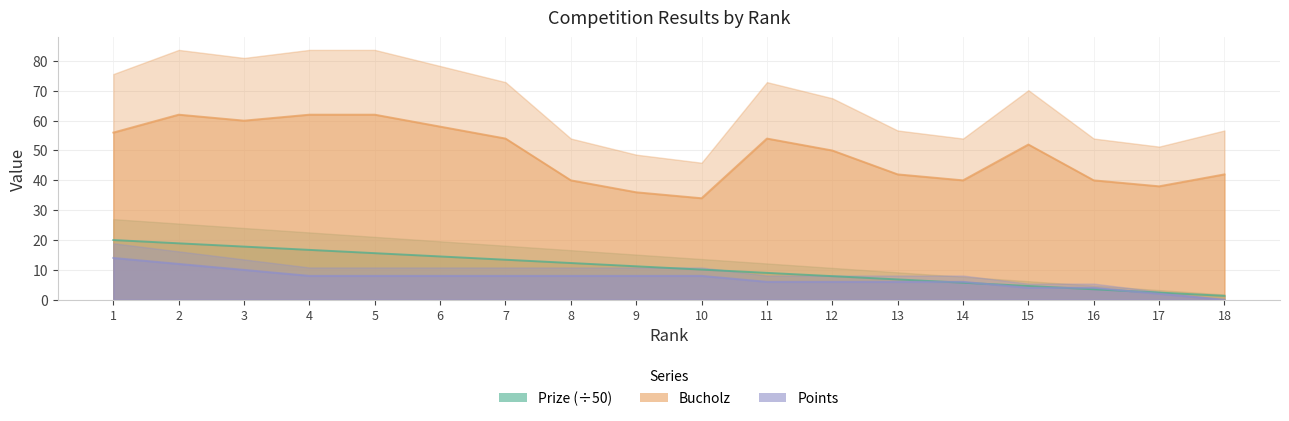

How many interior local peaks does the Bucholz series have?

3